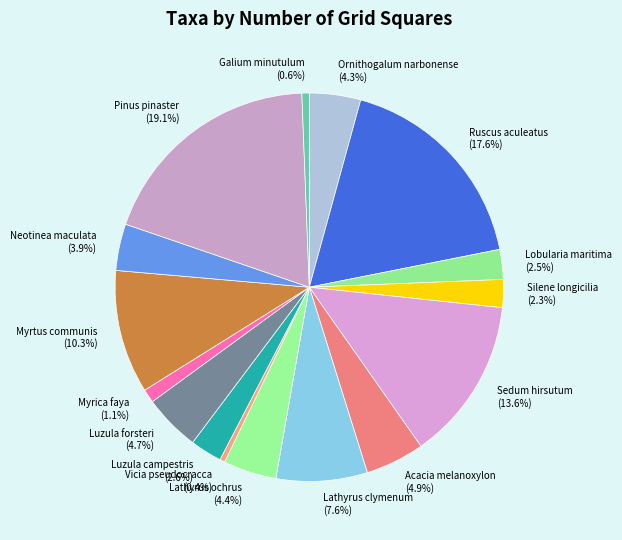

Is it true that Lathyrus clymenum is 1% of the pie?

False